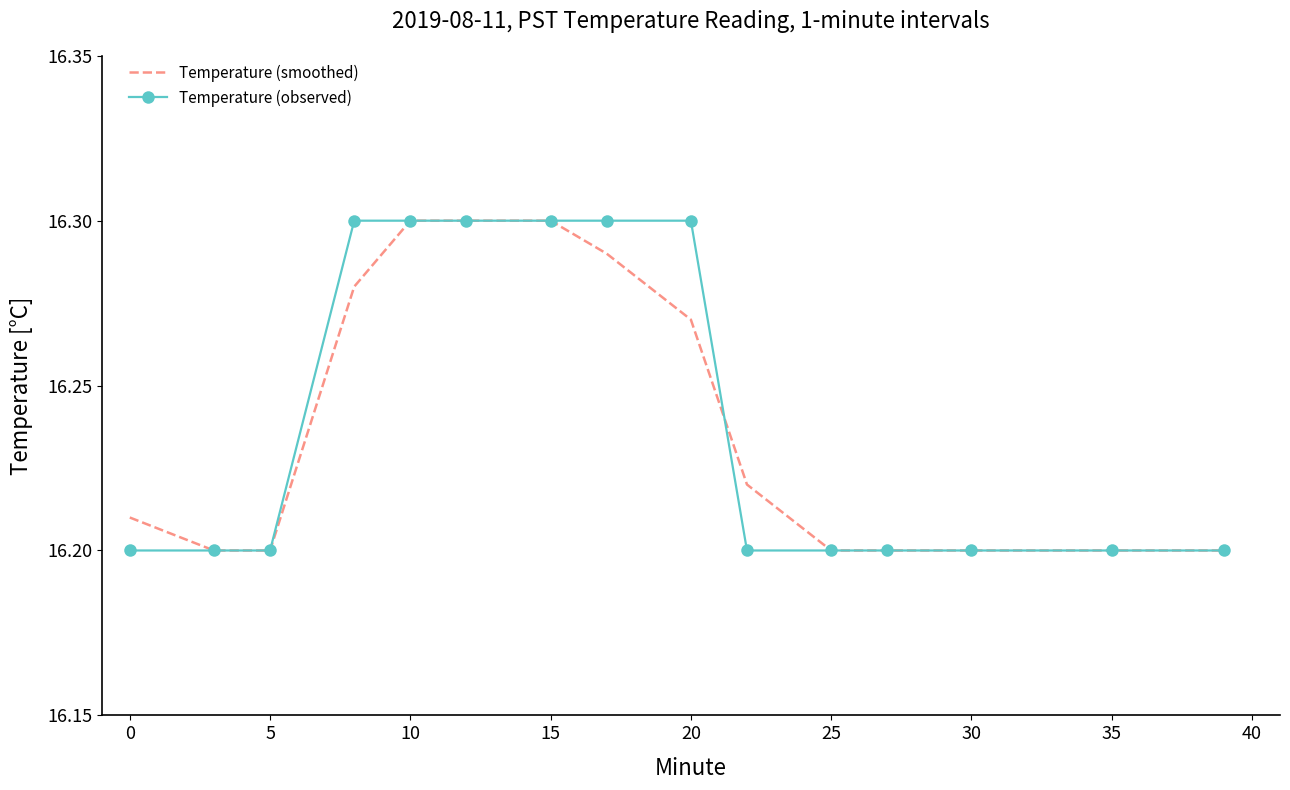

List the series in order of their peak value, lowest first.

Temperature (smoothed), Temperature (observed)